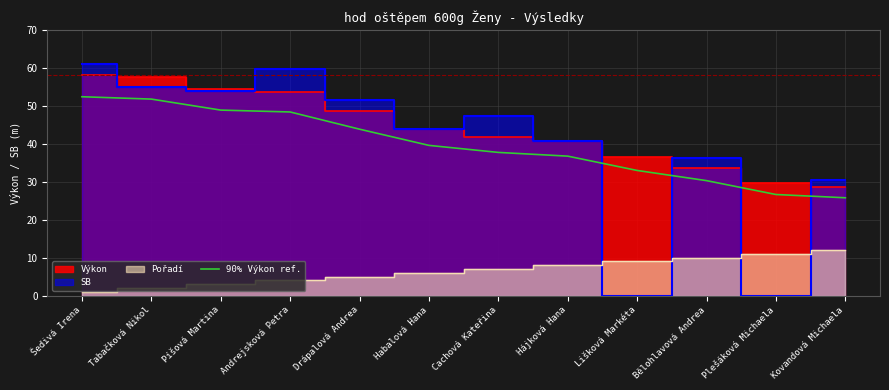

Is it true that the value at Lišková Markéta is 51.7?

False